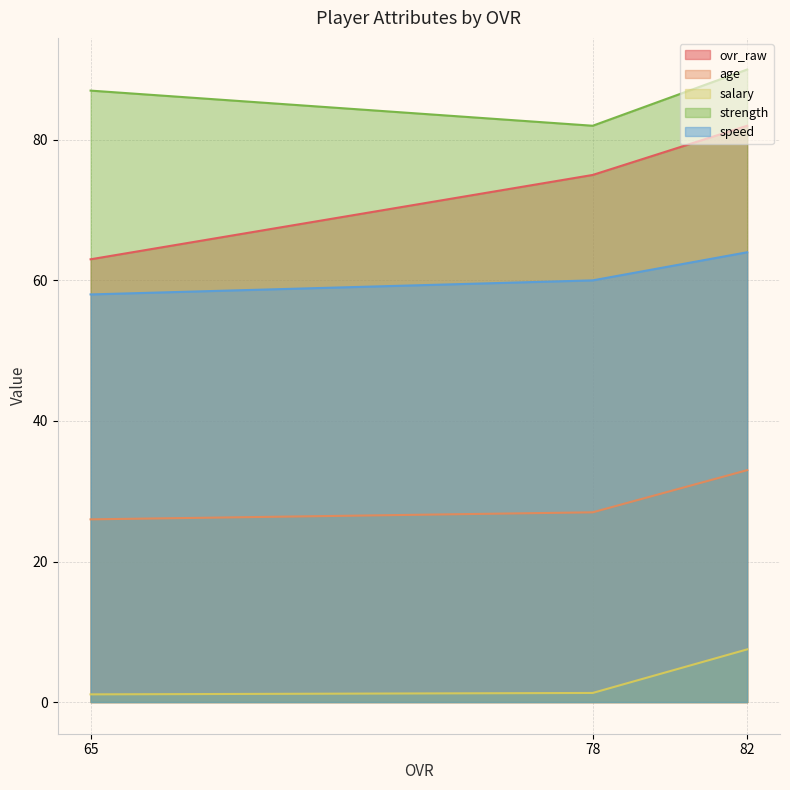

What value does the speed series have at 65?

58.0